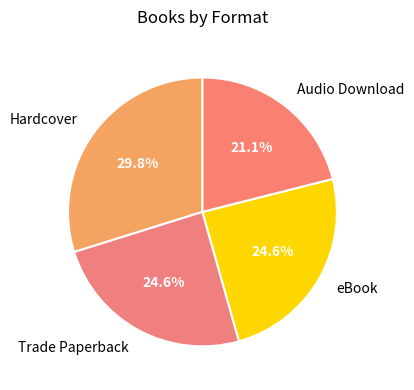

Do Trade Paperback and Hardcover together represent more than half of the pie?

Yes